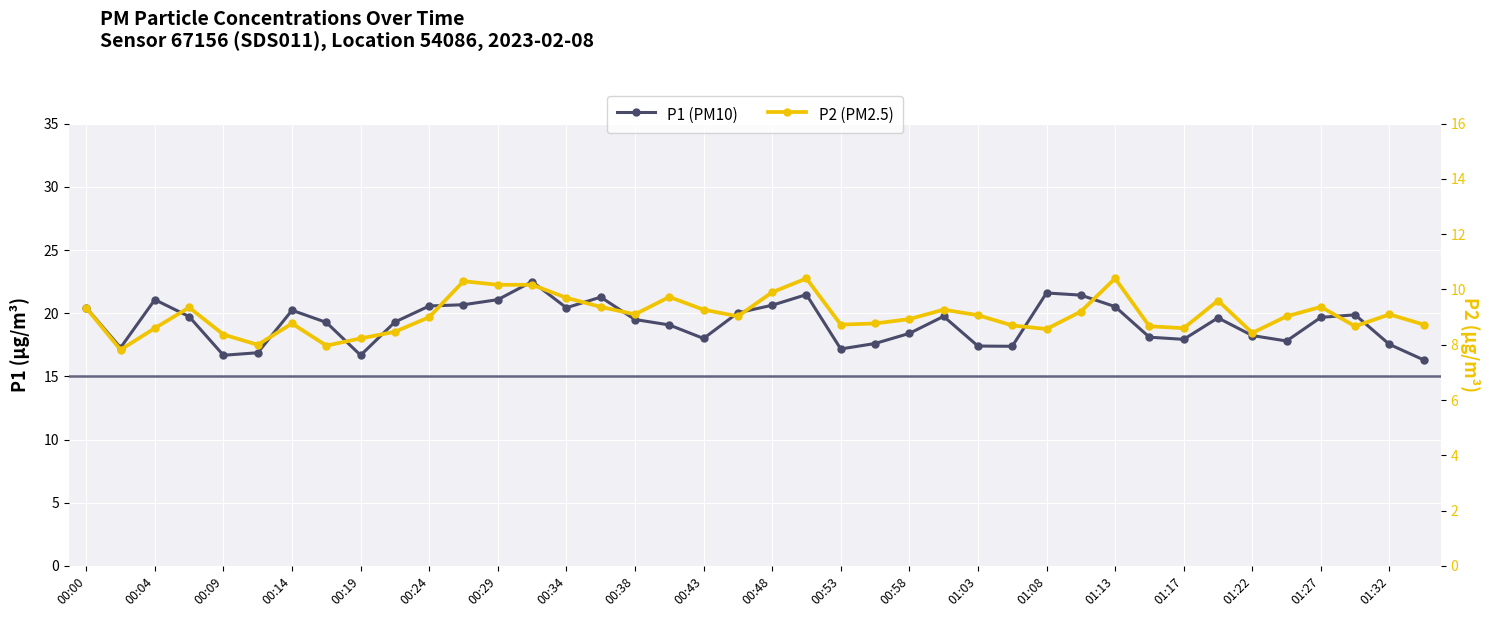

How many series are shown in this chart?

2